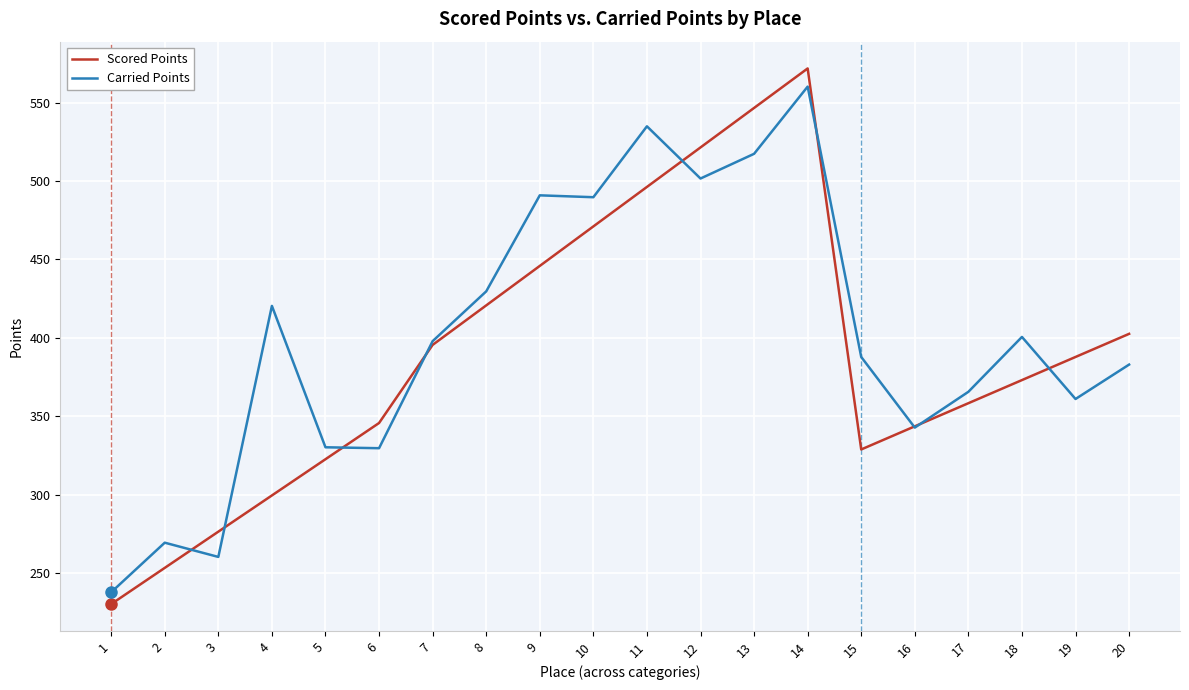

Where do Scored Points and Carried Points first cross each other?

2 and 3